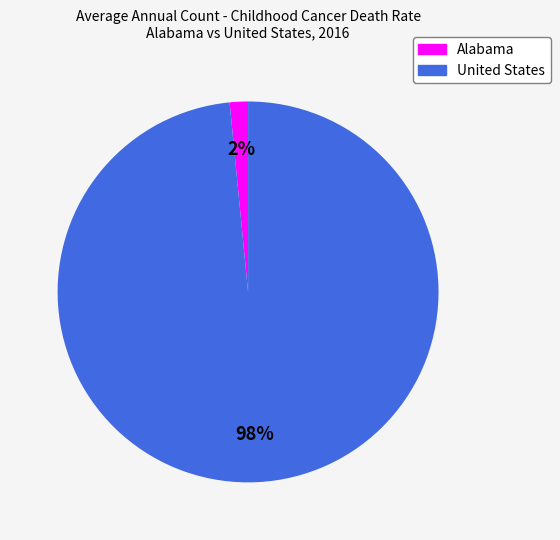

True or false: United States accounts for 98% of the total.

True